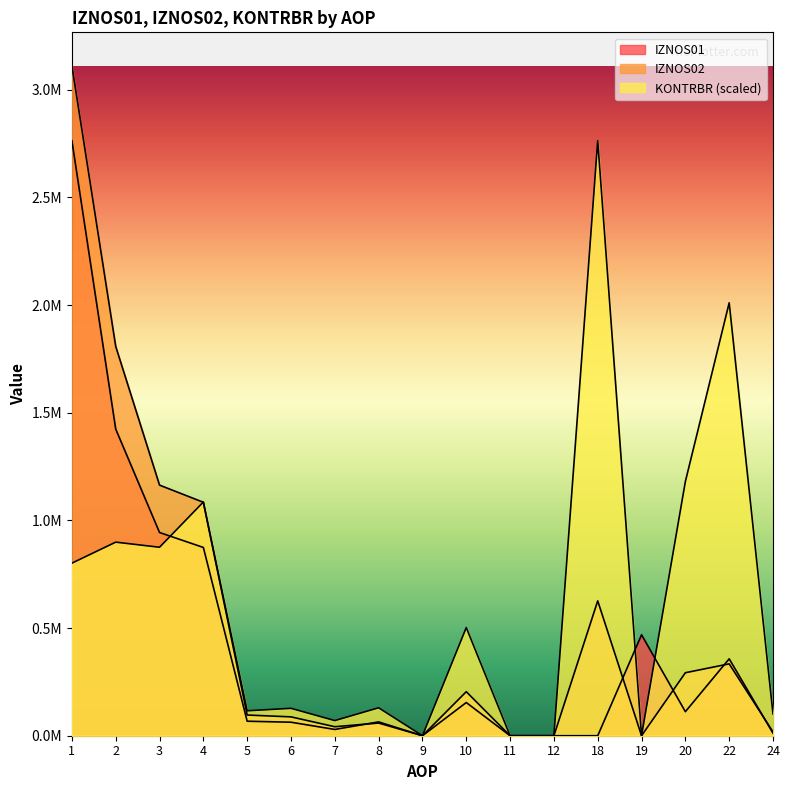

Which series has the largest total across all categories?

KONTRBR